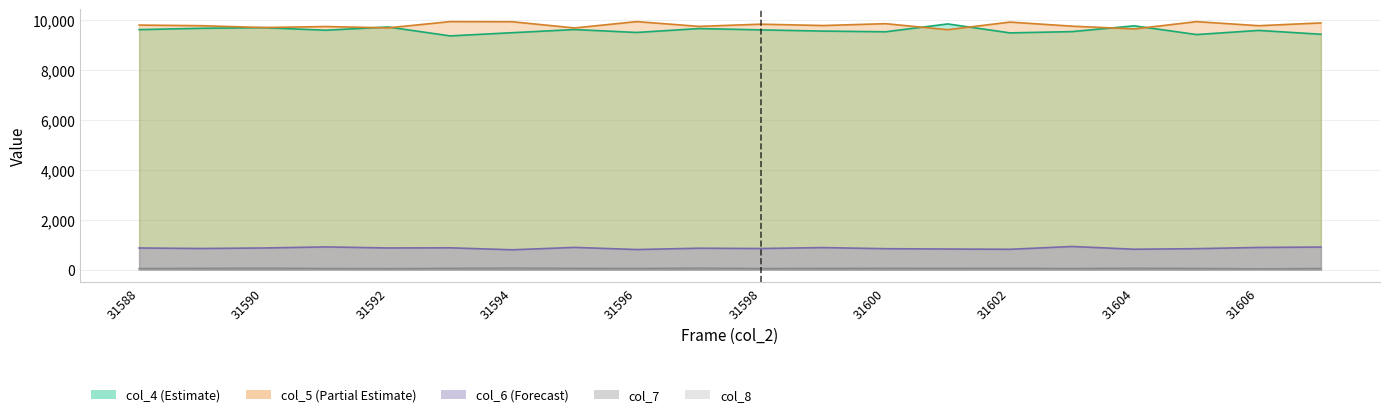

Reading right to left, what are all the values shown in this chart?

col_4: 9433	9586	9421	9770	9539	9487	9846	9532	9559	9608	9660	9505	9621	9495	9367	9724	9594	9697	9672	9618
col_5: 9886	9775	9938	9646	9756	9920	9615	9856	9782	9836	9748	9939	9685	9933	9939	9688	9742	9702	9775	9800
col_6: 910	895	846	823	933	821	832	845	889	852	864	811	897	801	880	874	916	873	853	873
col_7: 54	43	57	64	54	62	61	62	59	53	68	57	60	71	61	49	55	67	61	54
col_8: 4	10	6	8	7	7	5	4	4	8	5	4	5	6	9	7	10	6	9	11